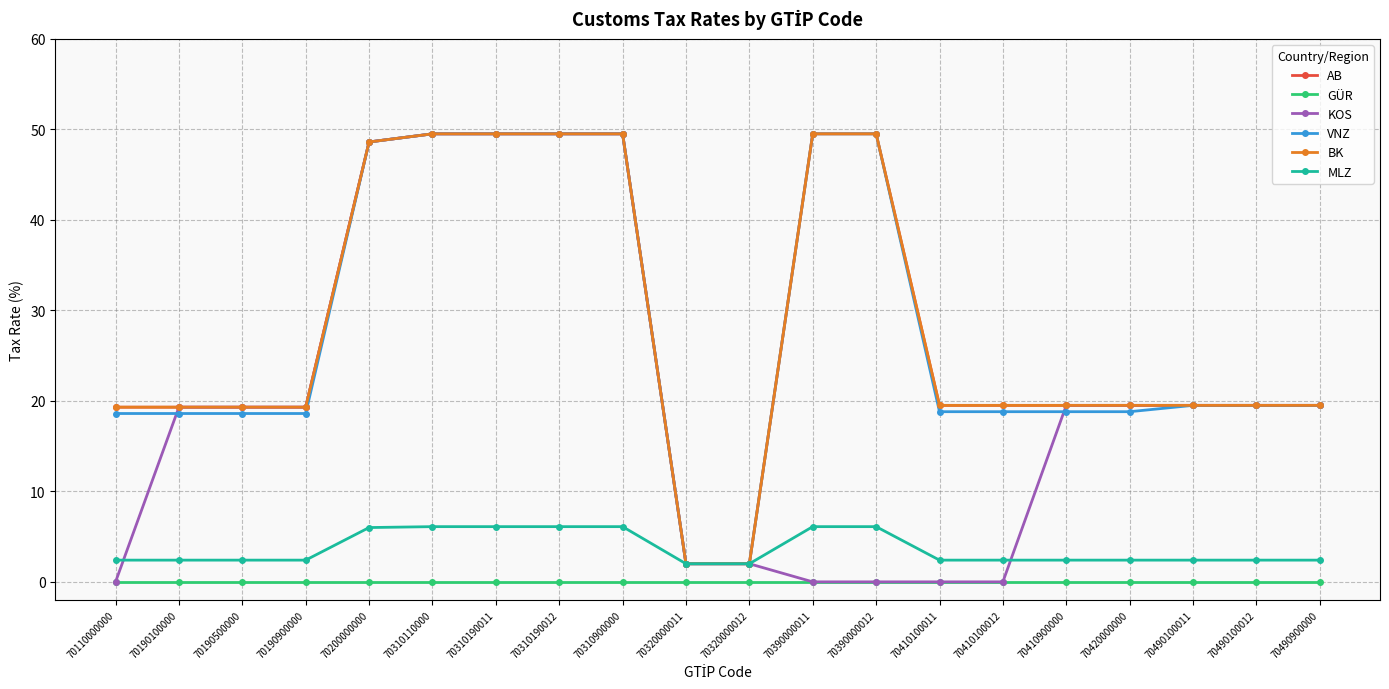

At how many categories does at least one series exceed 44?

7